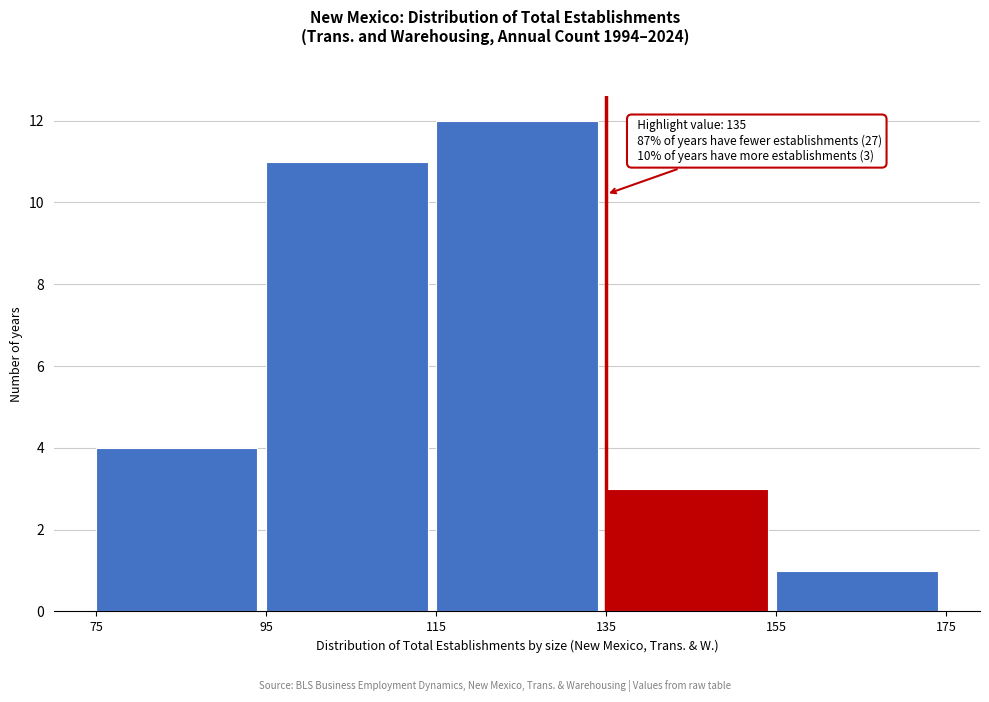

Over which range of the x-axis is the bar tallest?

115 to 135